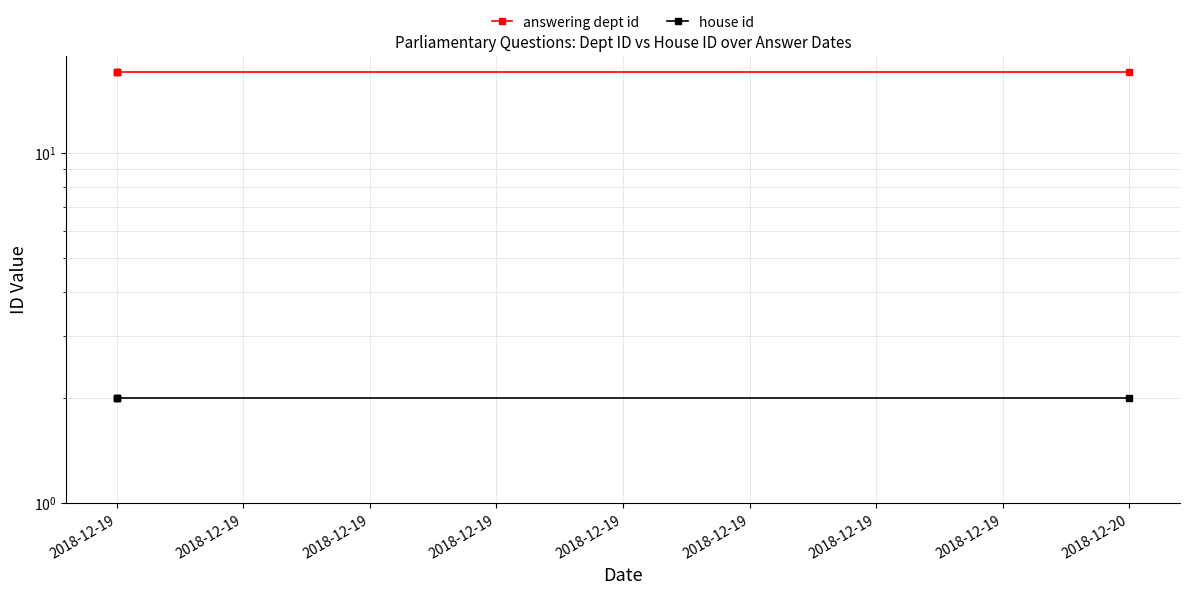

What is the maximum value for house id?

2